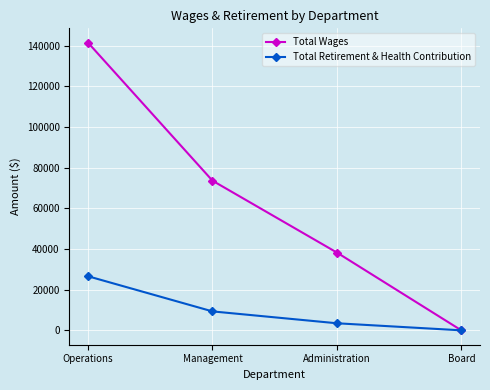

Is this an area chart (filled region under the line)?

No